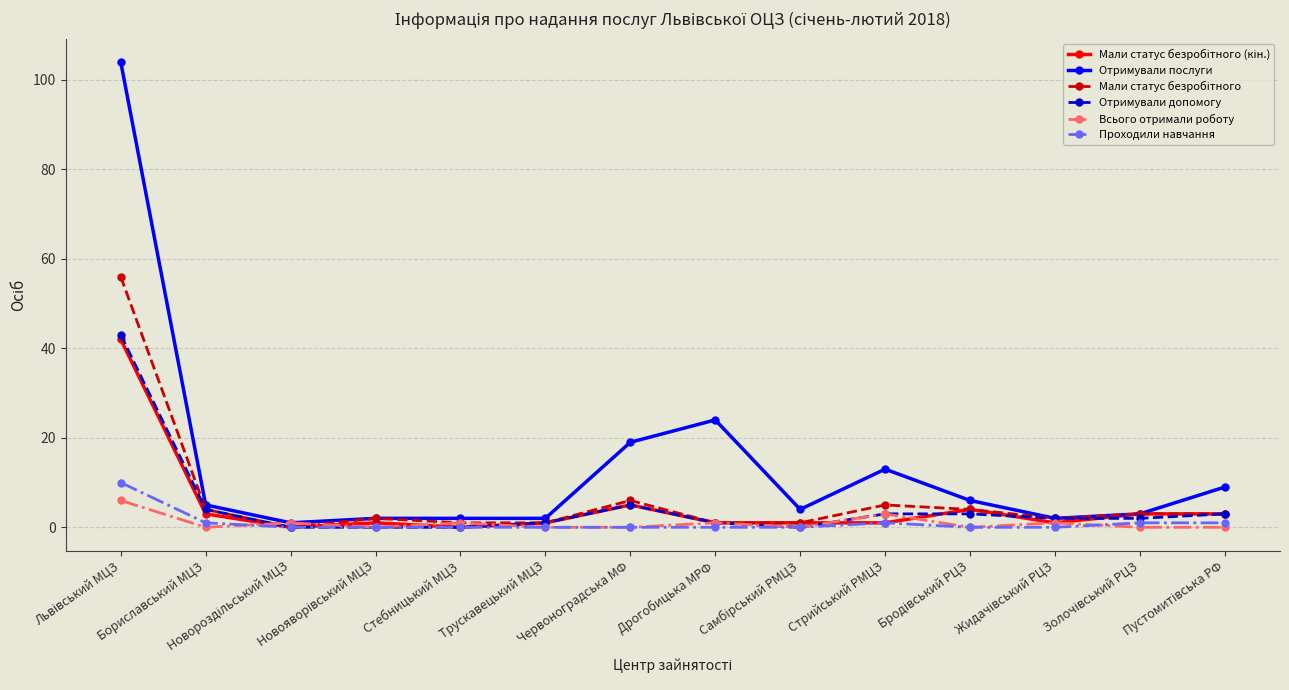

Does the chart have visible grid lines?

Yes